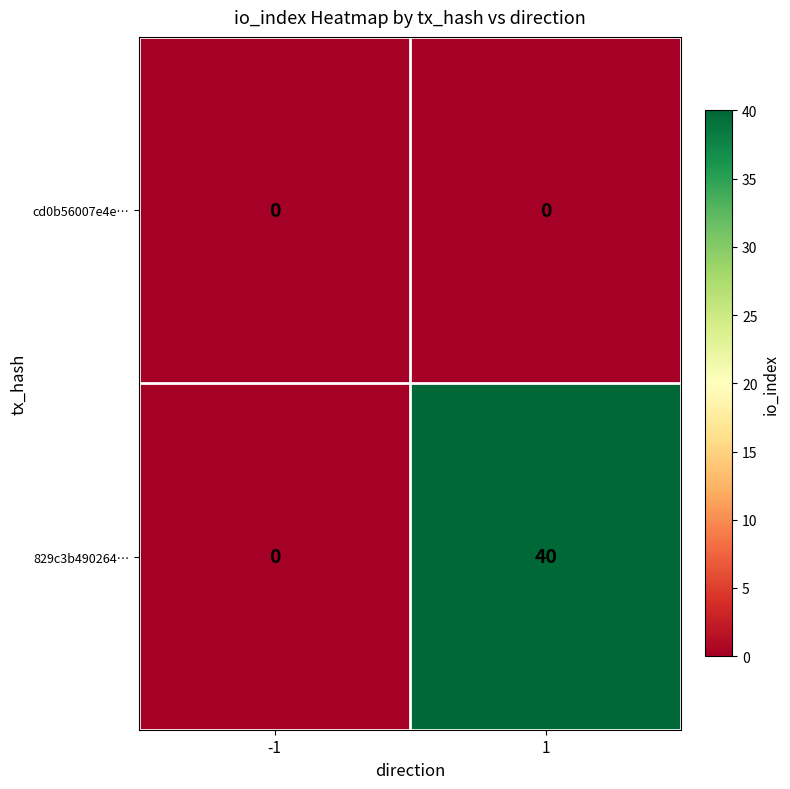

The value of 829c3b490264… at -1 is 26. True or false?

False